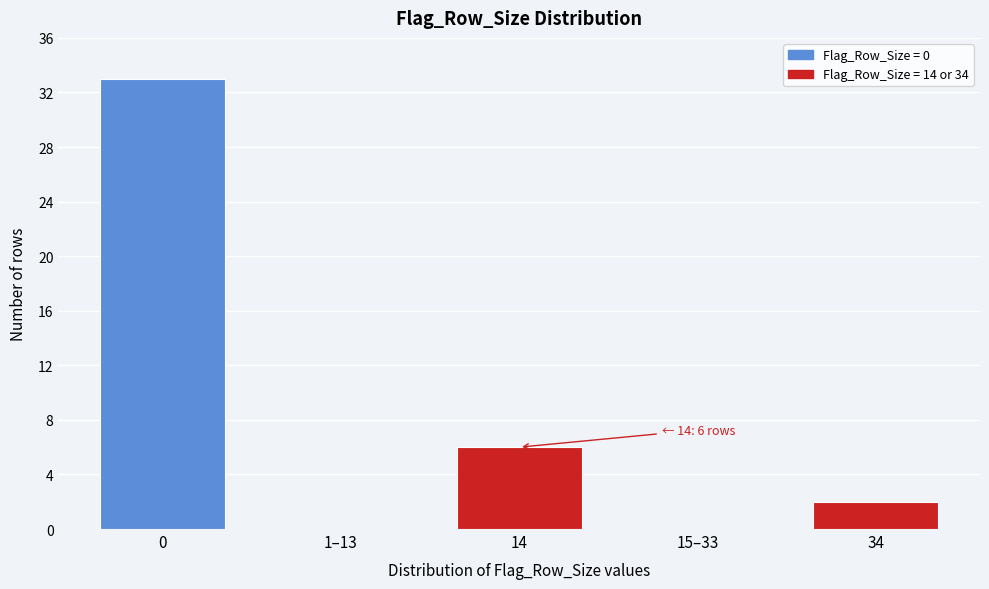

Reading left to right, what are all the values shown in this chart?

0=33	1–13=0	14=6	15–33=0	34=2